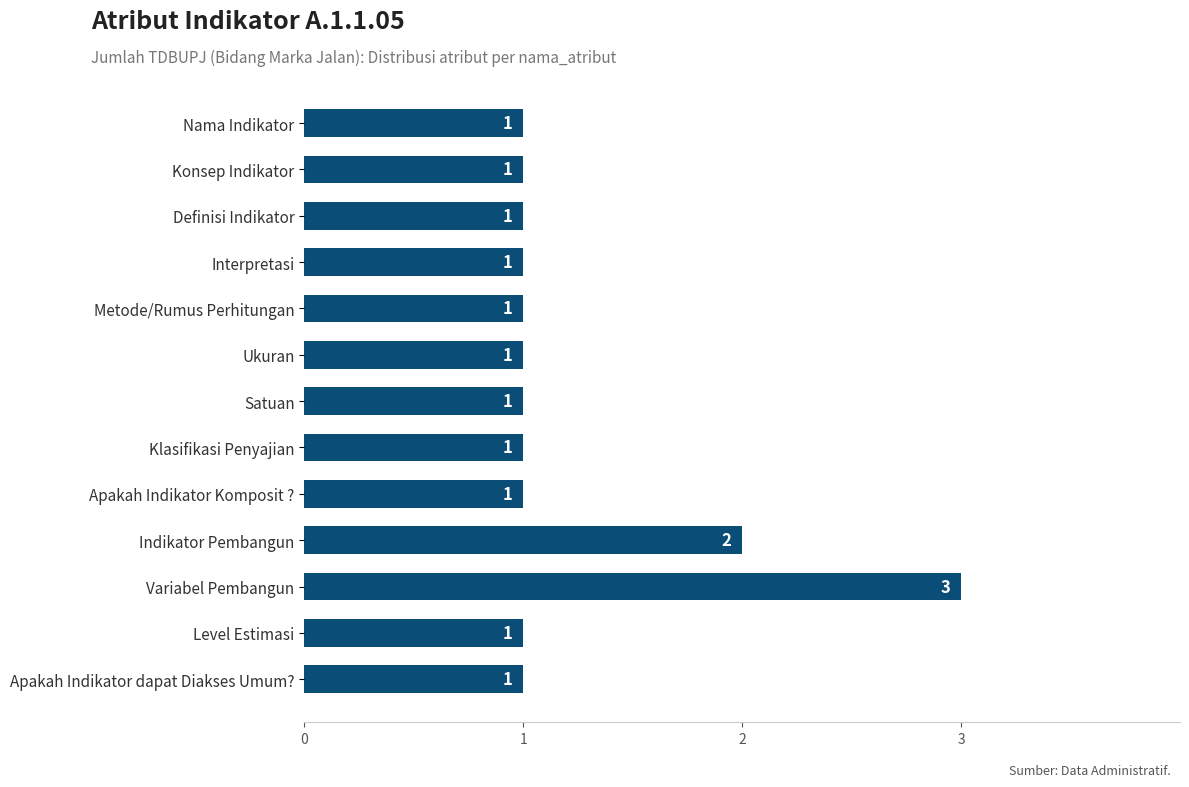

What is the ratio of the value at Indikator Pembangun to the value at Variabel Pembangun?

0.7